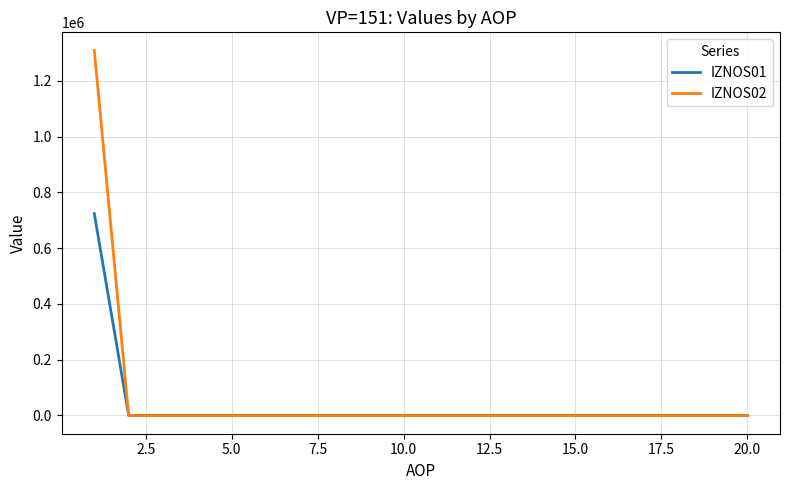

Does the chart display data point markers on the line(s)?

No